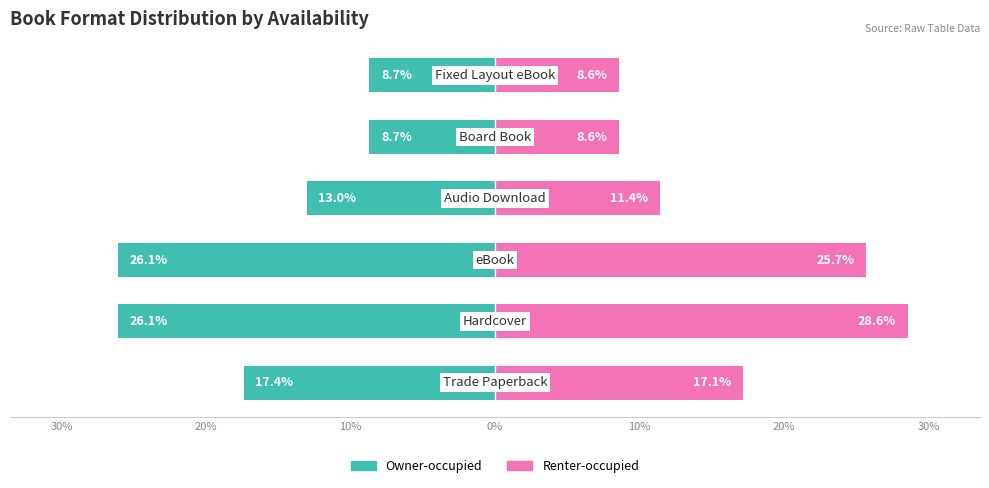

Rank the series by their average value, from lowest to highest.

Owner-occupied, Renter-occupied